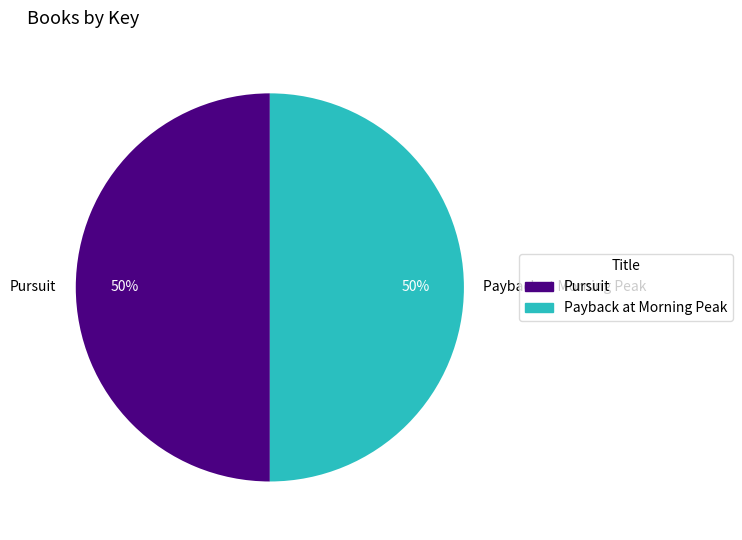

Do Pursuit and Payback at Morning Peak together represent more than half of the pie?

Yes